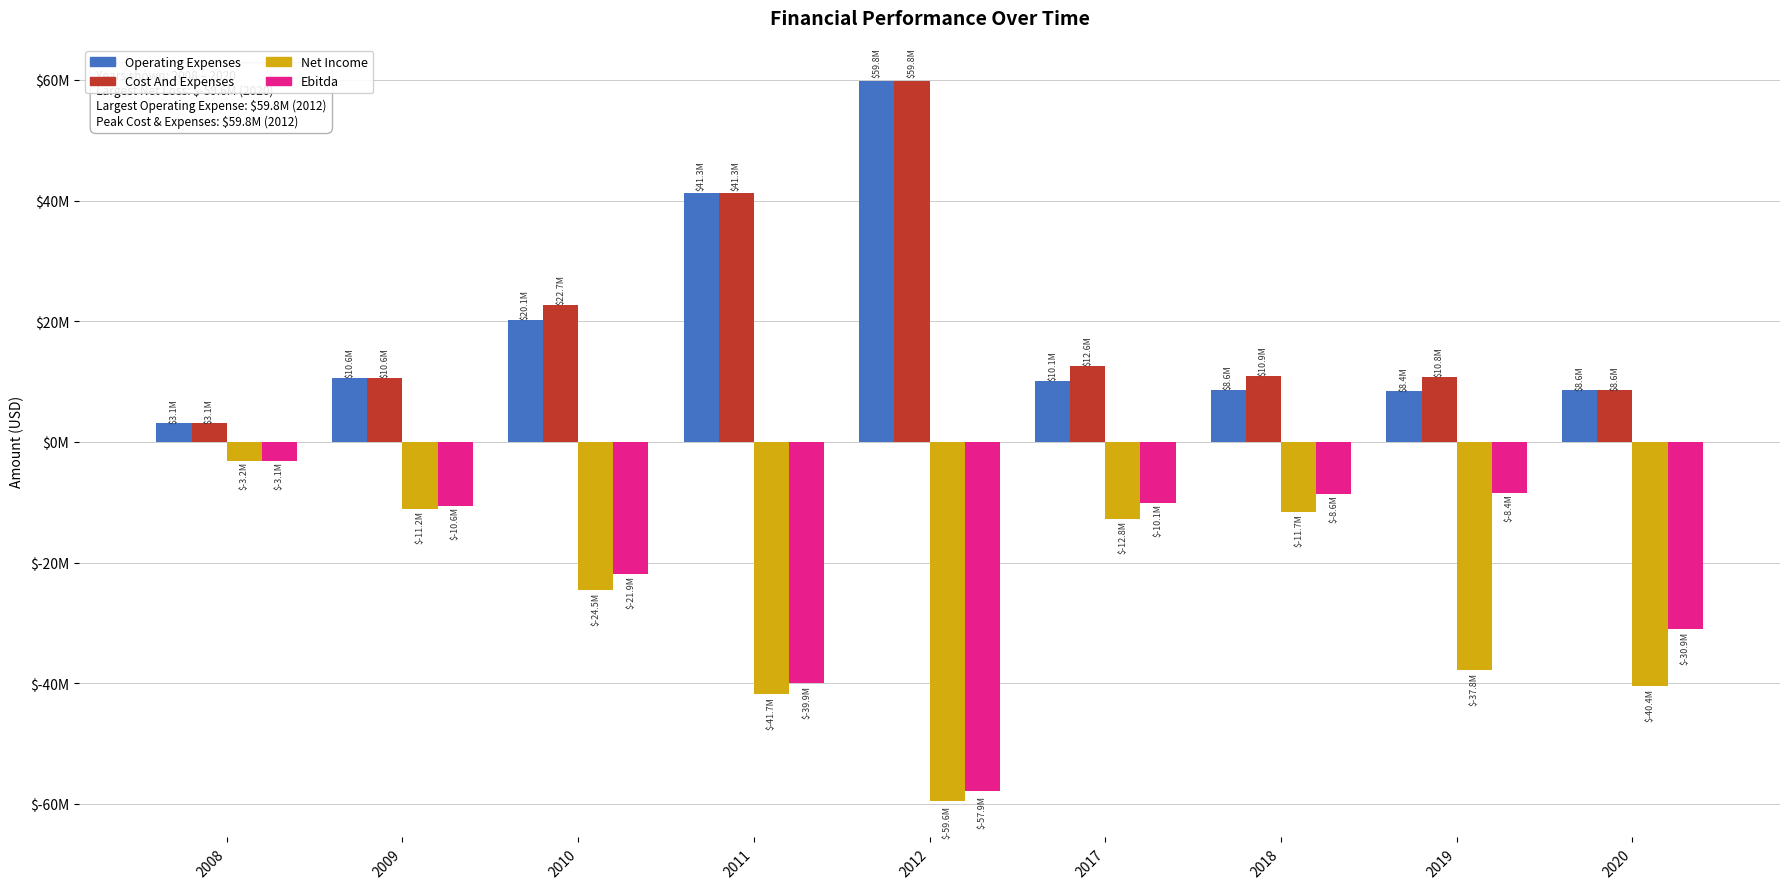

What is the value of the Ebitda bar at the 5th from the left?

-57888000